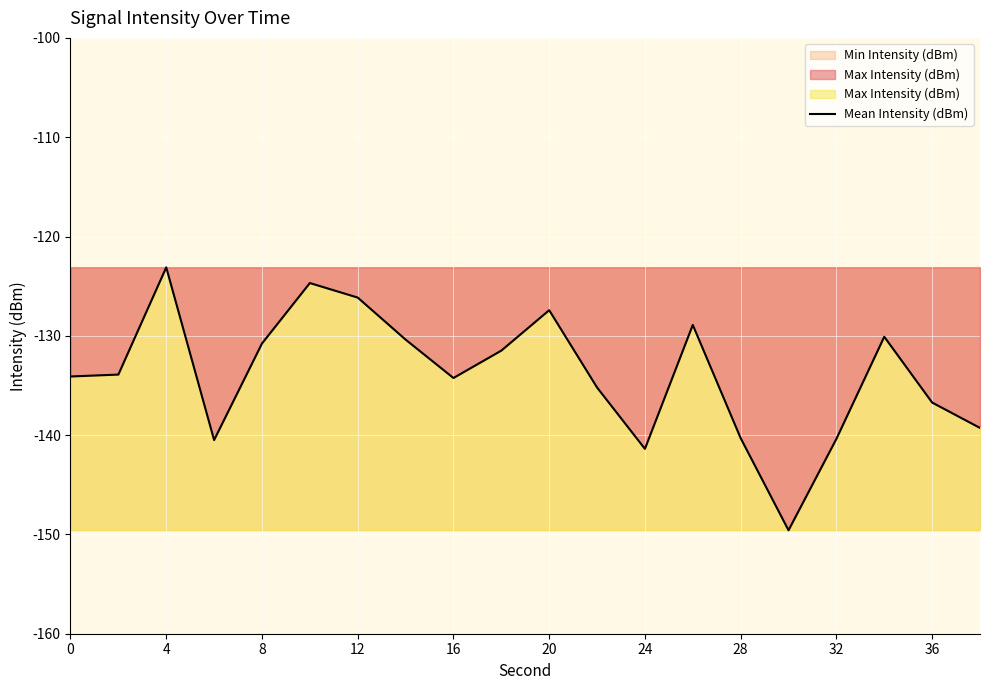

Reading right to left, extract all data points from this chart.

-139.3	-136.7	-130.1	-140.4	-149.6	-140.3	-128.9	-141.4	-135.2	-127.4	-131.5	-134.2	-130.4	-126.1	-124.7	-130.8	-140.5	-123.1	-133.9	-134.1